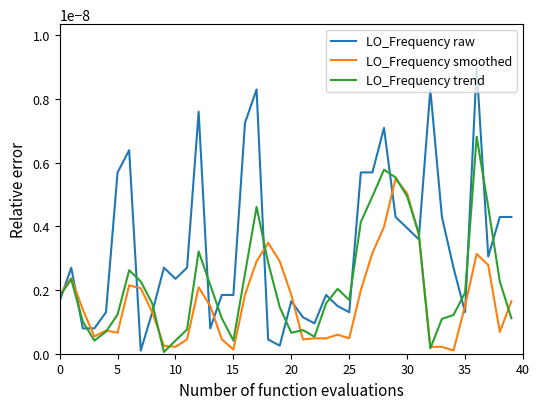

True or false: LO_Frequency raw and LO_Frequency trend cross at least once.

True